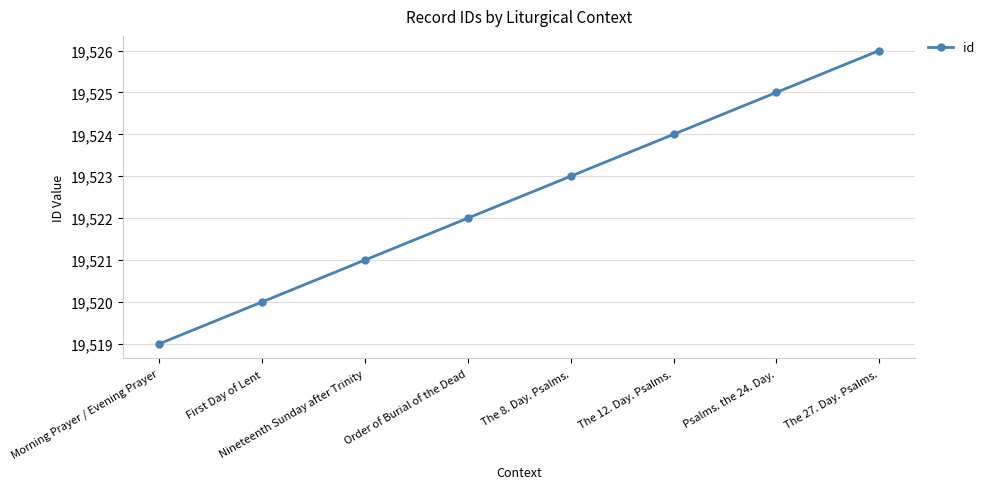

What is the approximate value at The 8. Day. Psalms.?

19523